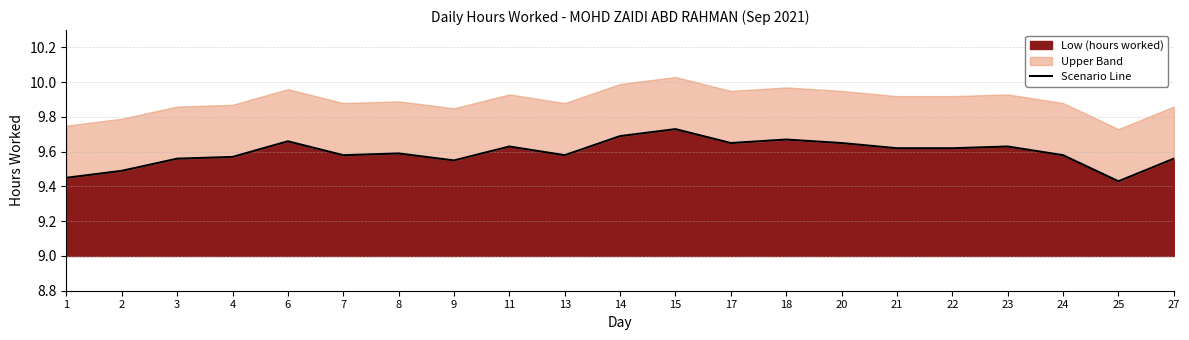

Reading left to right, list all the values displayed in this chart.

1=9.4	2=9.5	3=9.6	4=9.6	6=9.7	7=9.6	8=9.6	9=9.6	11=9.6	13=9.6	14=9.7	15=9.7	17=9.7	18=9.7	20=9.7	21=9.6	22=9.6	23=9.6	24=9.6	25=9.4	27=9.6